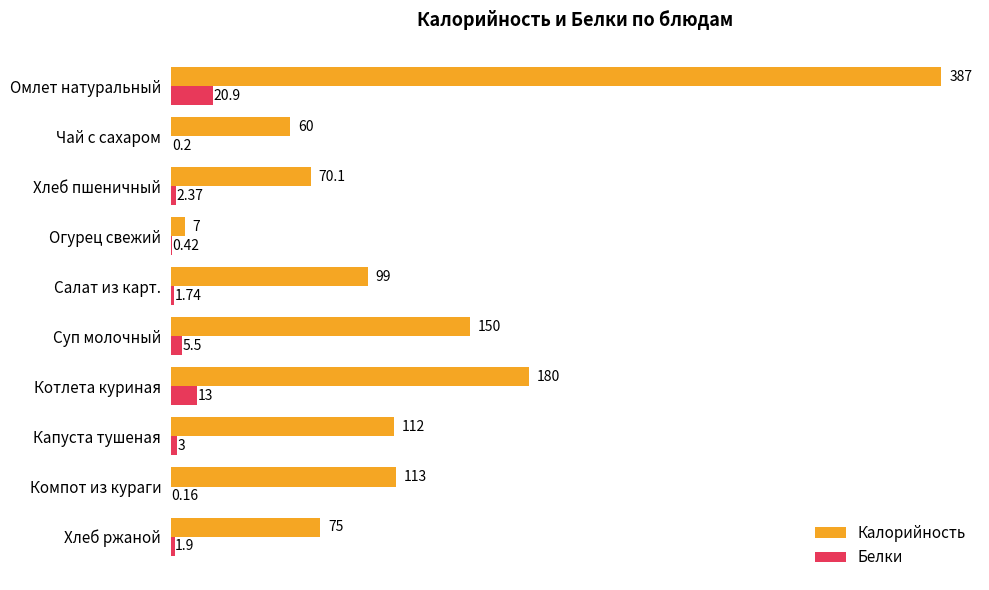

What is the greatest value displayed?

387.0